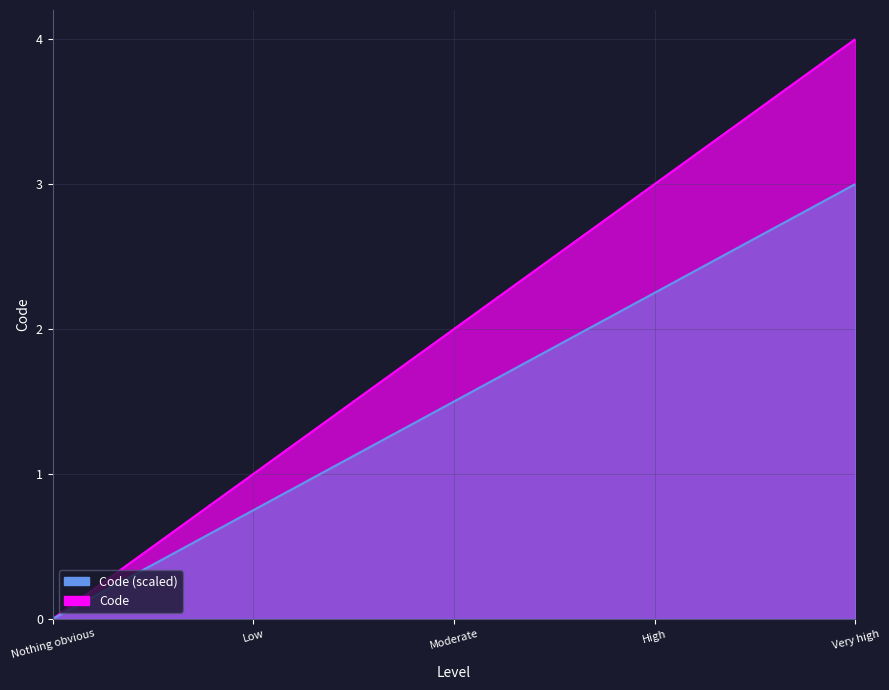

How many data points does each series have?

5